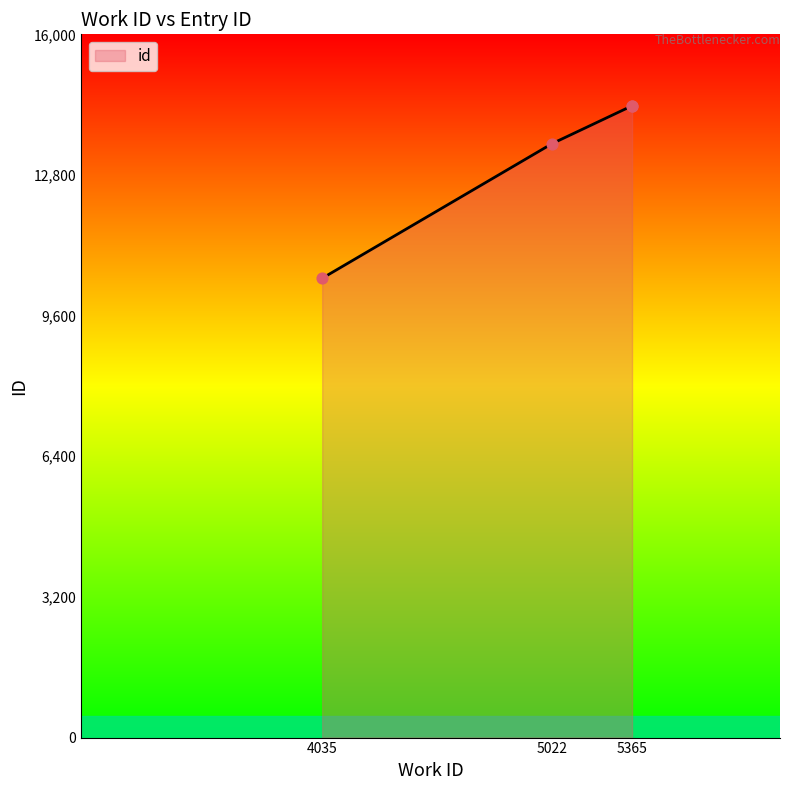

What is the ratio of the value at 5022 to the value at 4035?

1.3